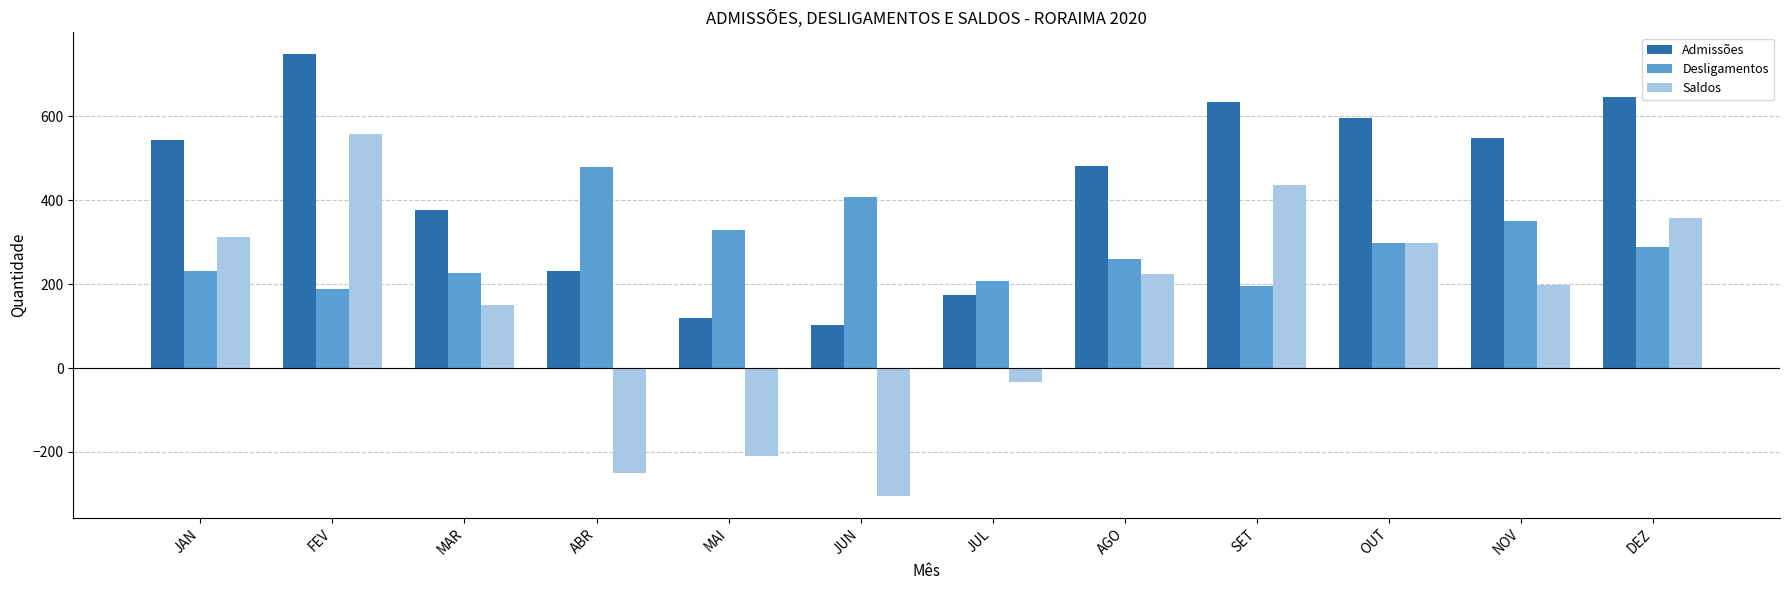

What is the sum of the Saldos values at DEZ and SET?

794